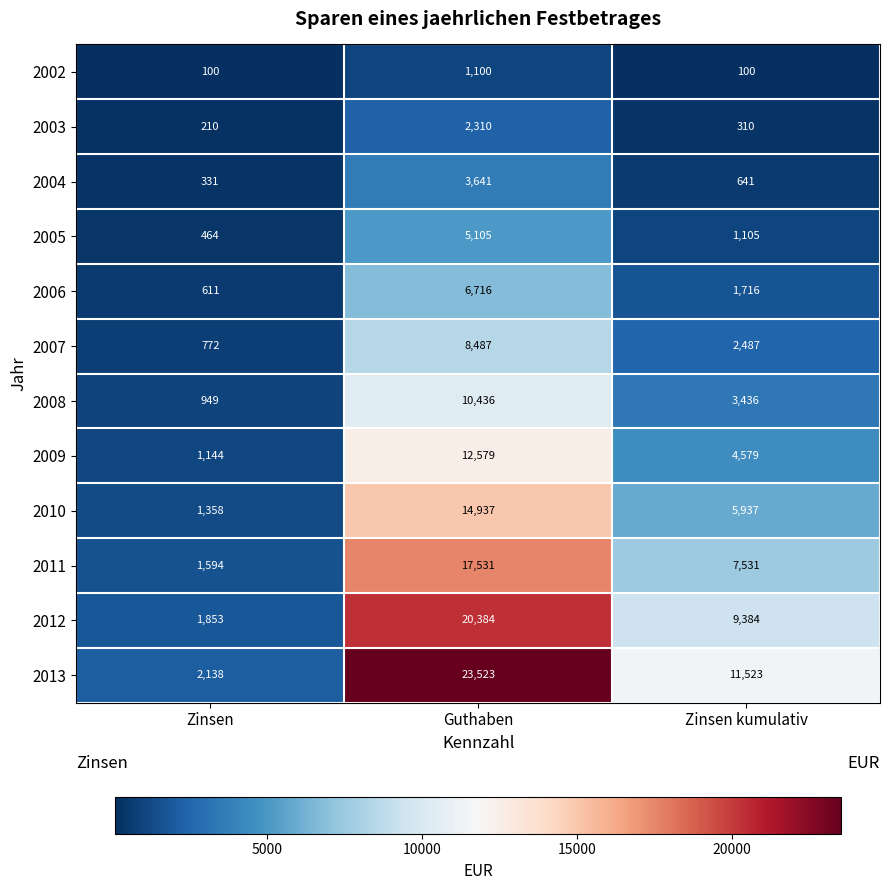

Which series changed the most between Zinsen and Zinsen kumulativ?

2013